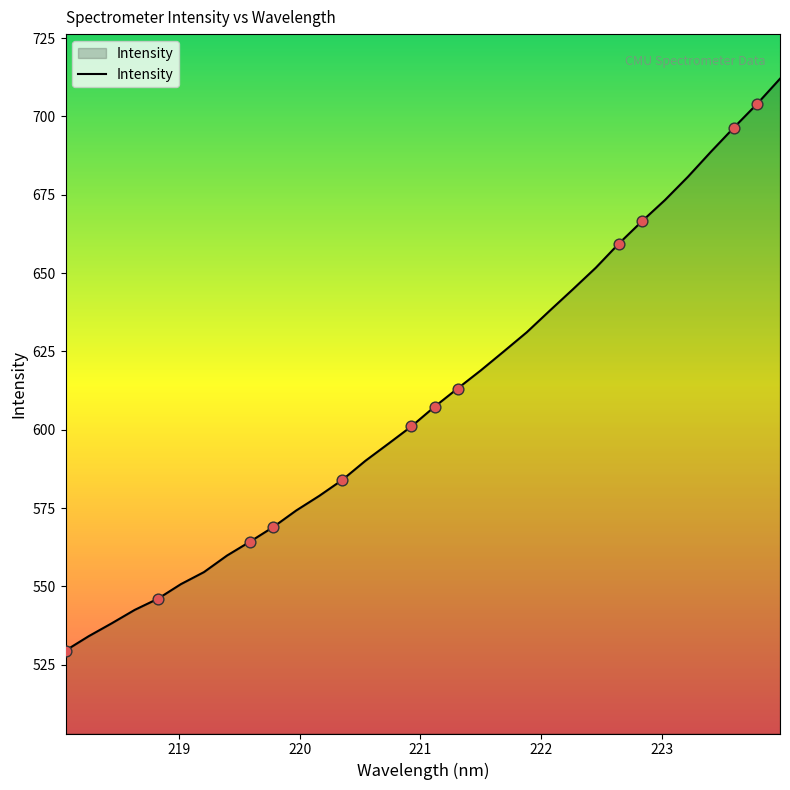

What is the greatest value displayed?

712.0